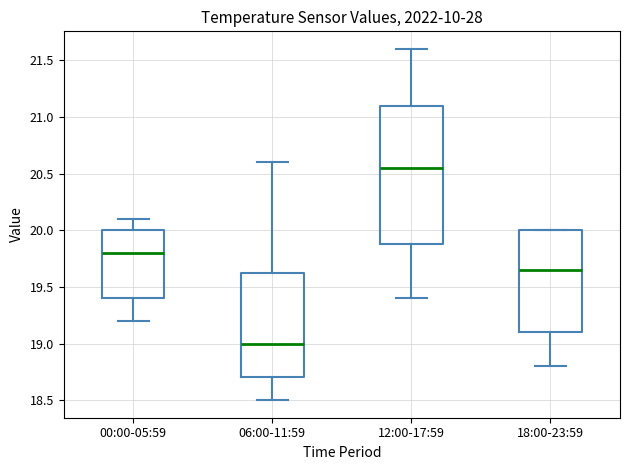

Comparing the boxes themselves (not the whiskers), which one is the tallest?

12:00-17:59